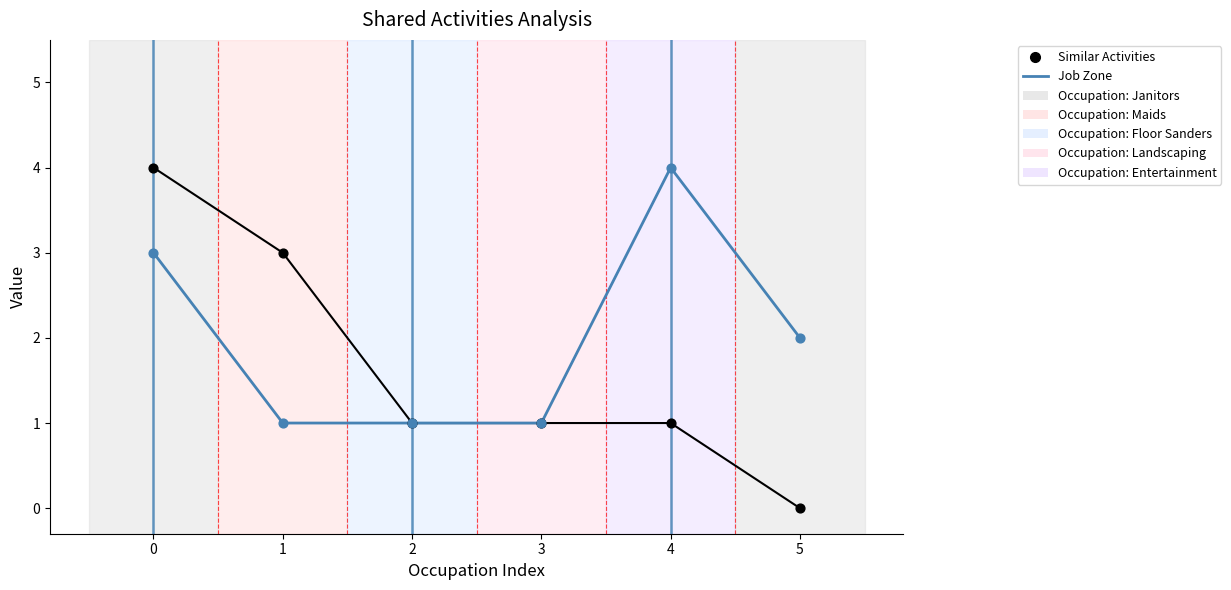

Which series has the widest spread of values?

Similar Activities